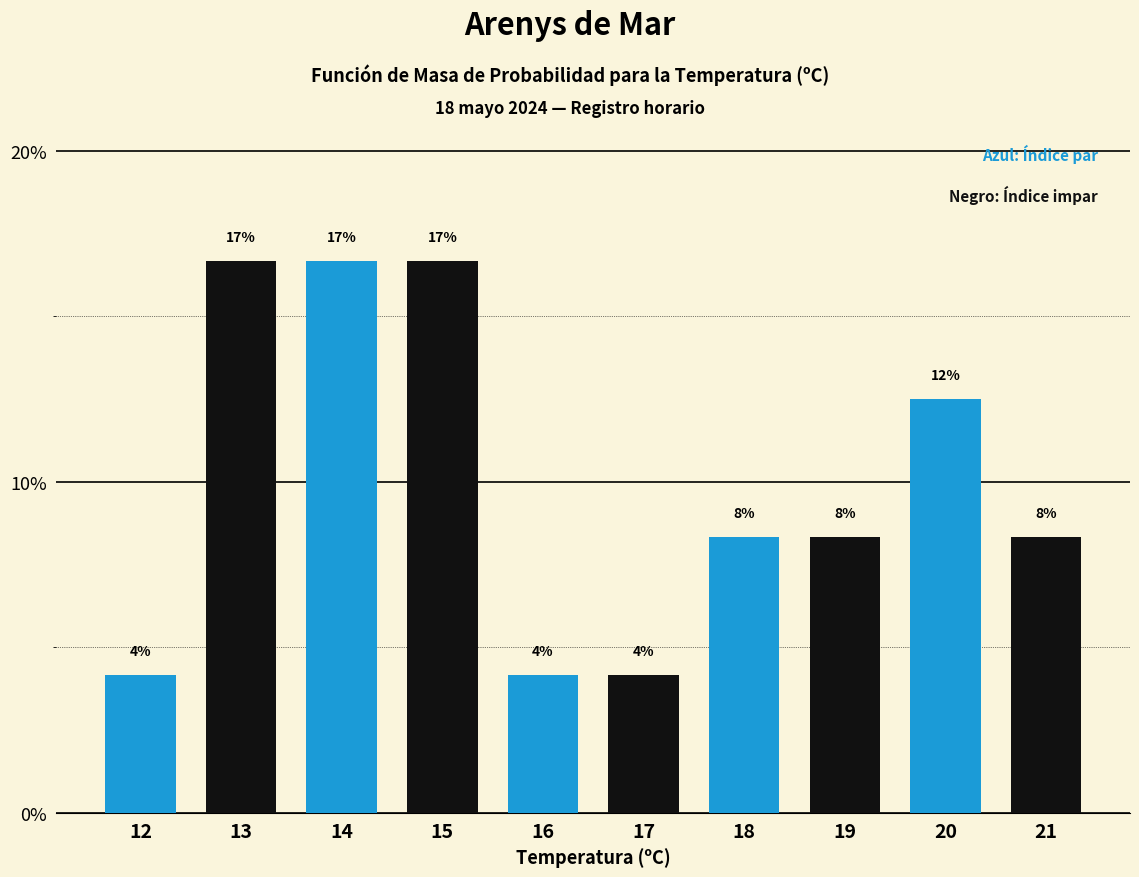

How many bars are there in total?

10